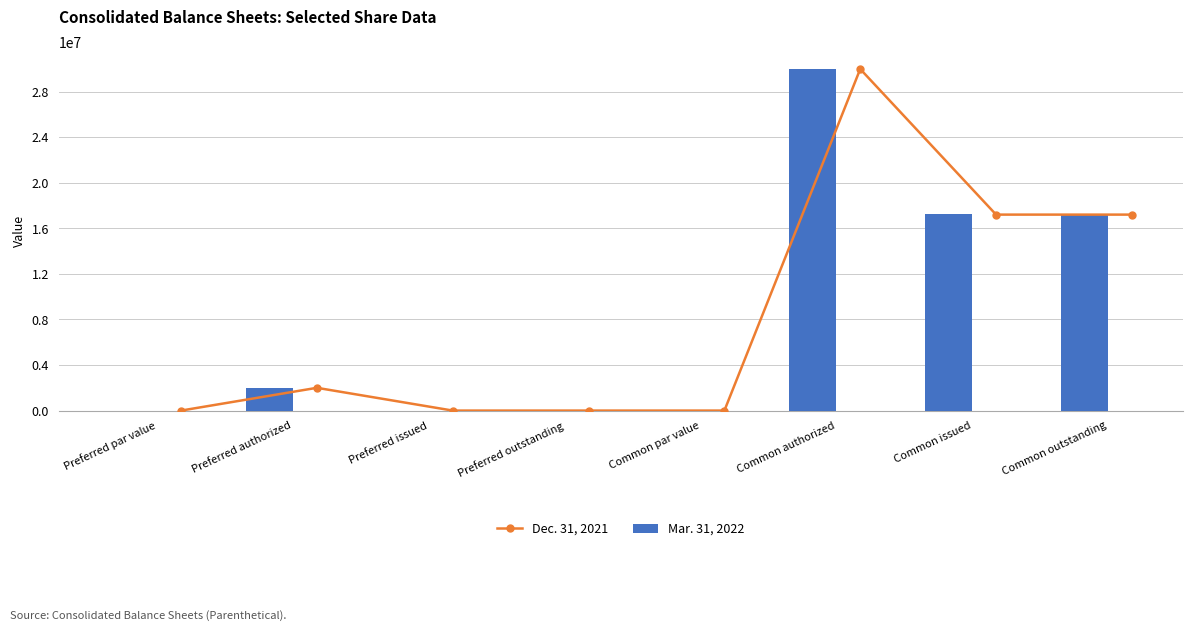

Are the bars grouped side by side (vs. stacked)?

Yes